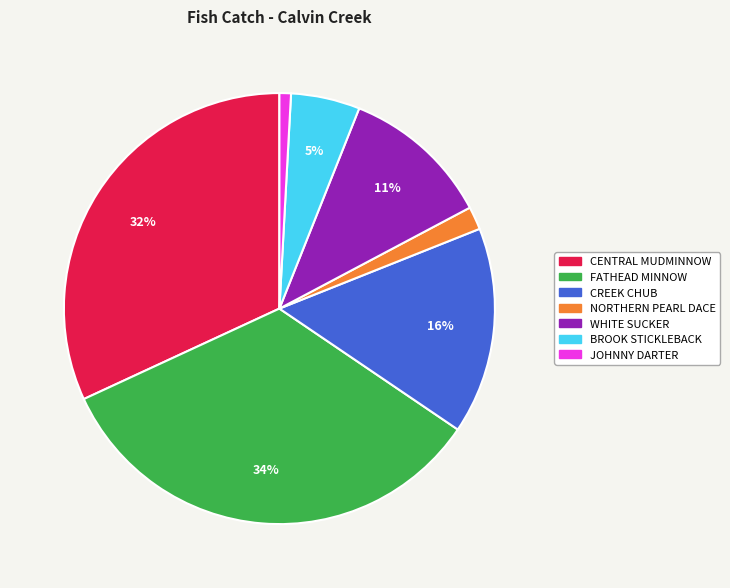

Between CENTRAL MUDMINNOW and BROOK STICKLEBACK, which is larger?

CENTRAL MUDMINNOW